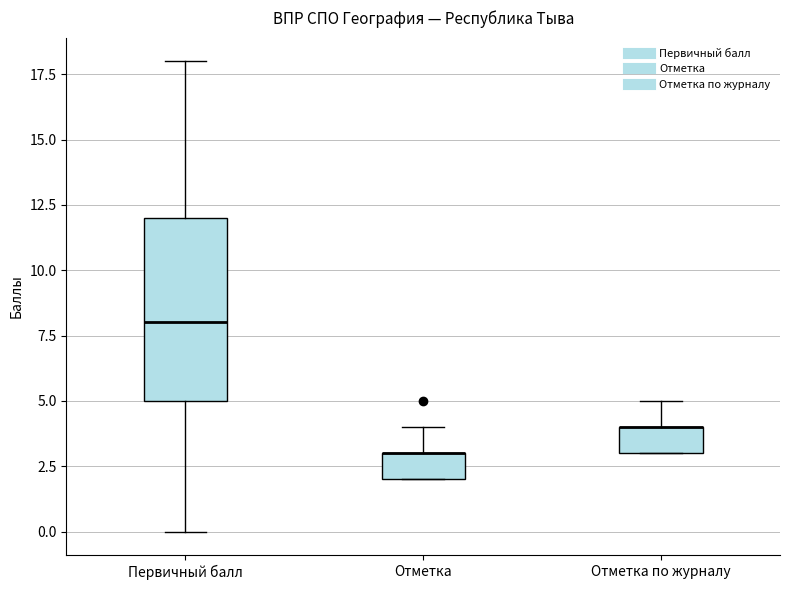

Reading left to right, transcribe this box plot: for each box, give where its median line is, the range the box spans, and where its two whiskers end, as read against the y-axis. The values are not printed on the chart, so give them approximately, as read against the axis.

Первичный балл: median 8, box 5 to 12, whiskers 0 to 18
Отметка: median 3 (drawn on the box's upper edge), box 2 to 3, whiskers 2 to 4
Отметка по журналу: median 4 (drawn on the box's upper edge), box 3 to 4, whiskers 3 to 5